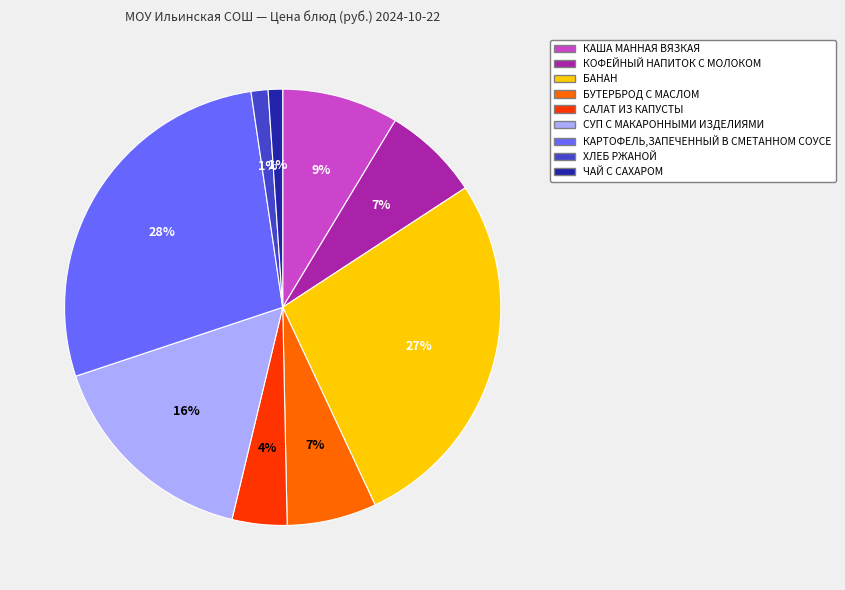

Between САЛАТ ИЗ КАПУСТЫ and ХЛЕБ РЖАНОЙ, which is larger?

САЛАТ ИЗ КАПУСТЫ